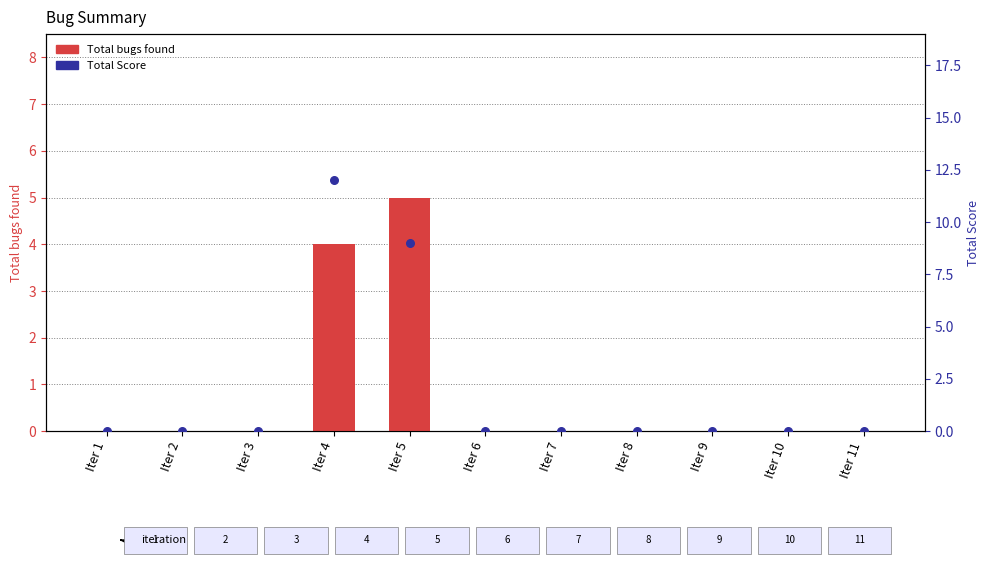

What are all the series names shown in the legend?

Total bugs found, Total Score